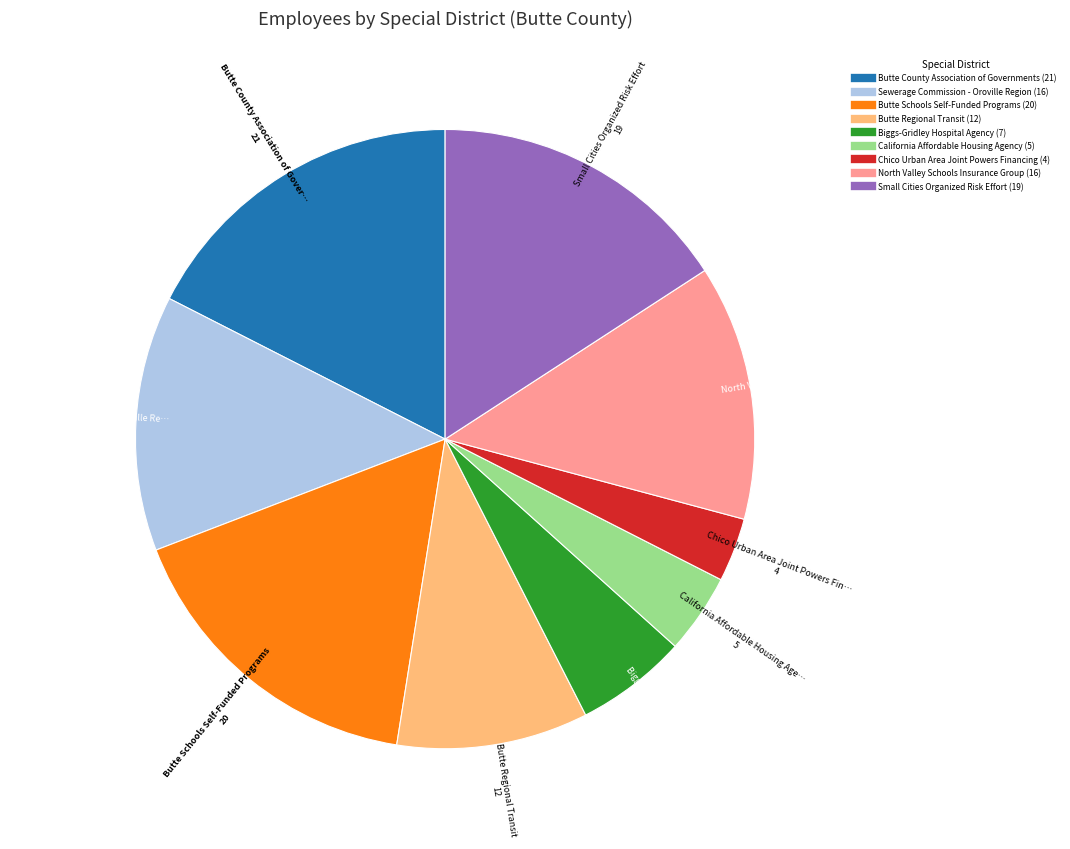

What is the largest slice in the pie chart?

Butte County Association of Governments